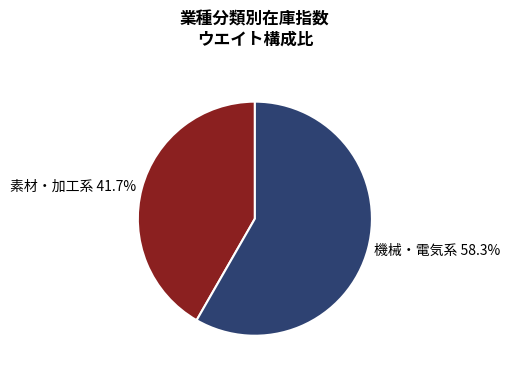

How many slices are in this pie chart?

2